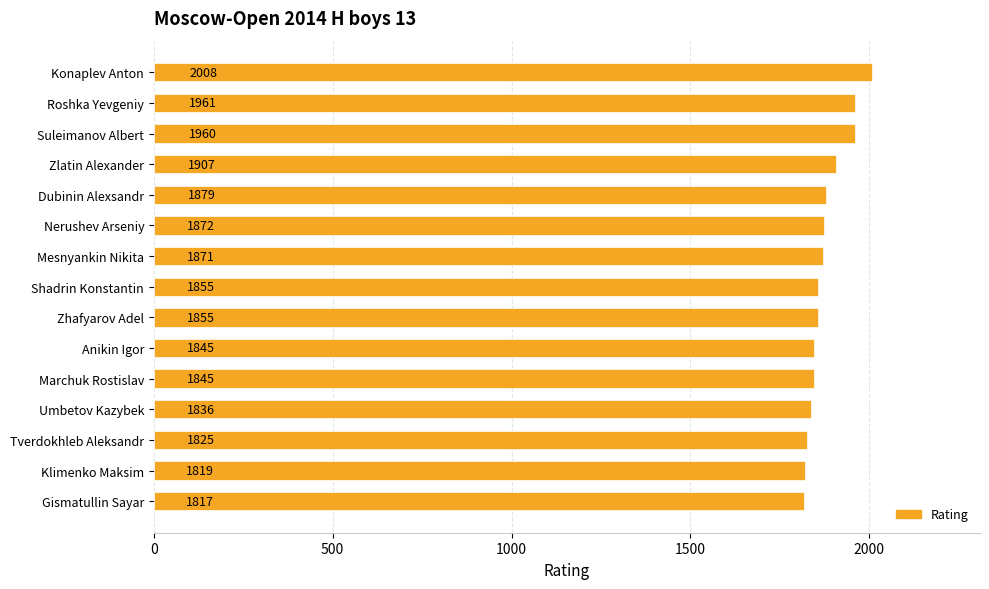

What is the sum of all values?

28155